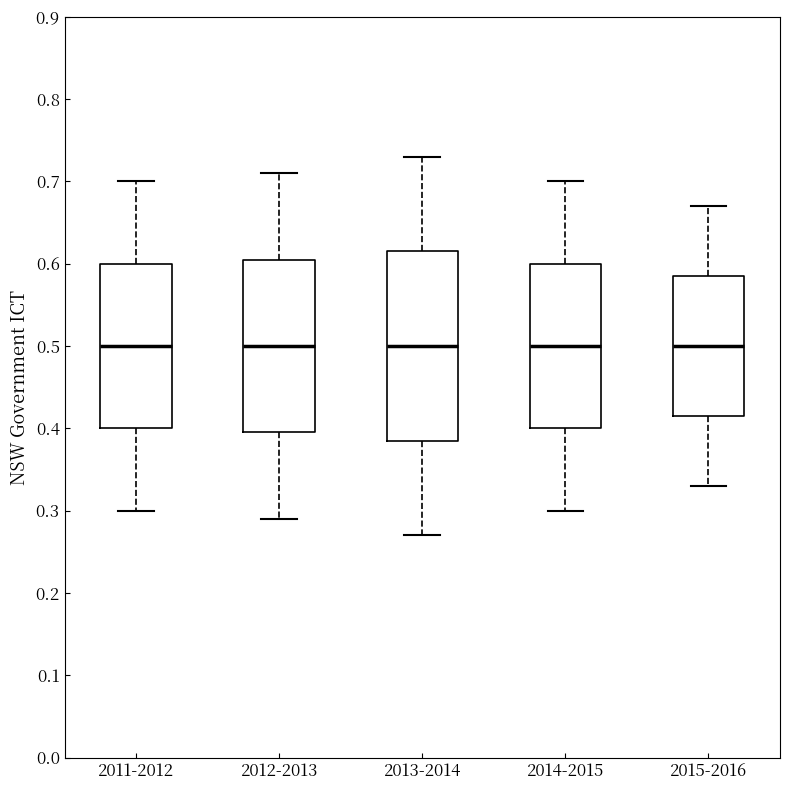

Where is the upper edge of the box for 2012-2013 on the y-axis? The values are not printed on the chart, so give them approximately, as read against the axis.

0.61